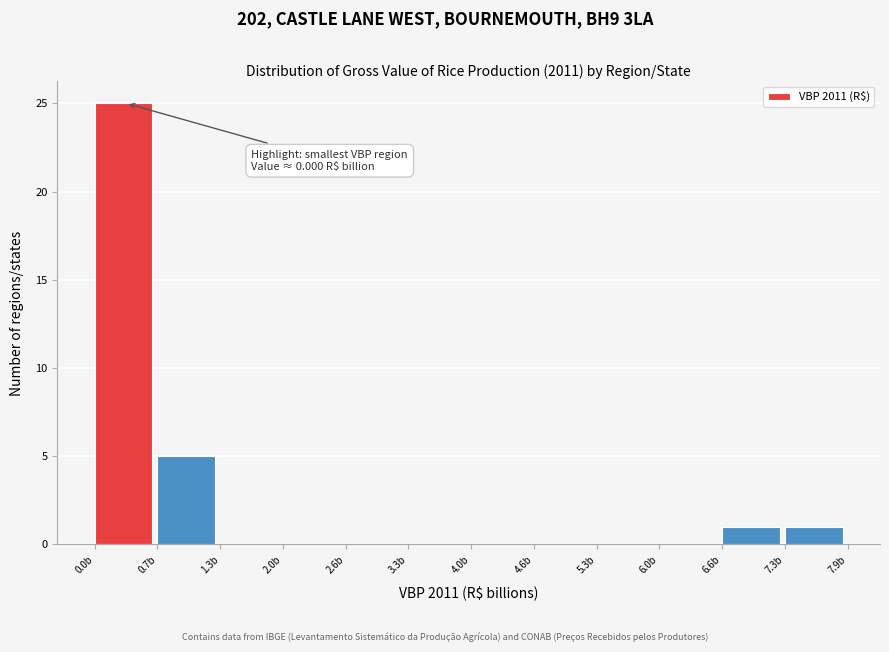

Over which range of the x-axis is the bar tallest?

0.0 to 0.7